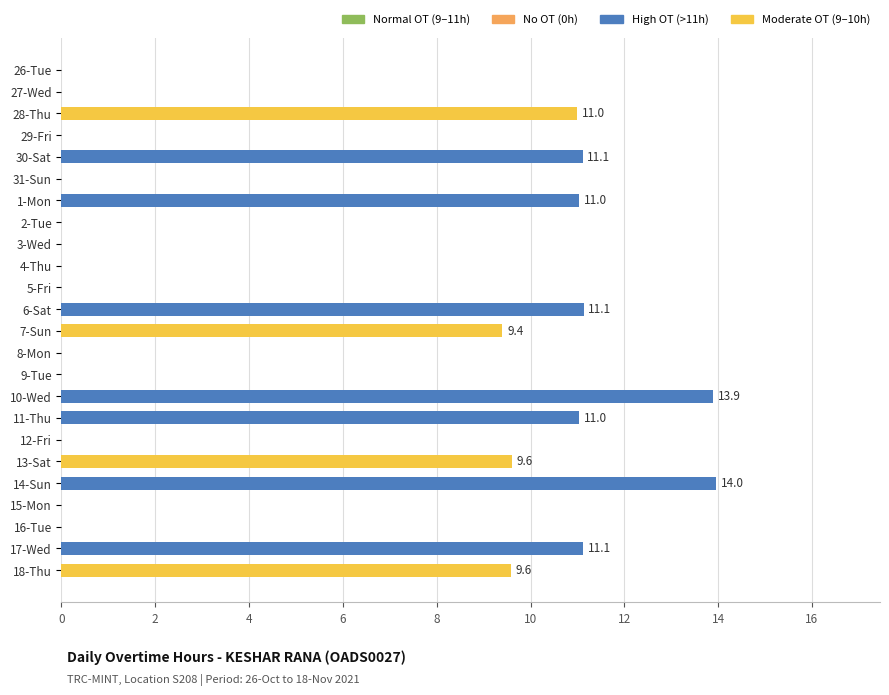

True or false: the data shows 11.1 at 6-Sat.

True